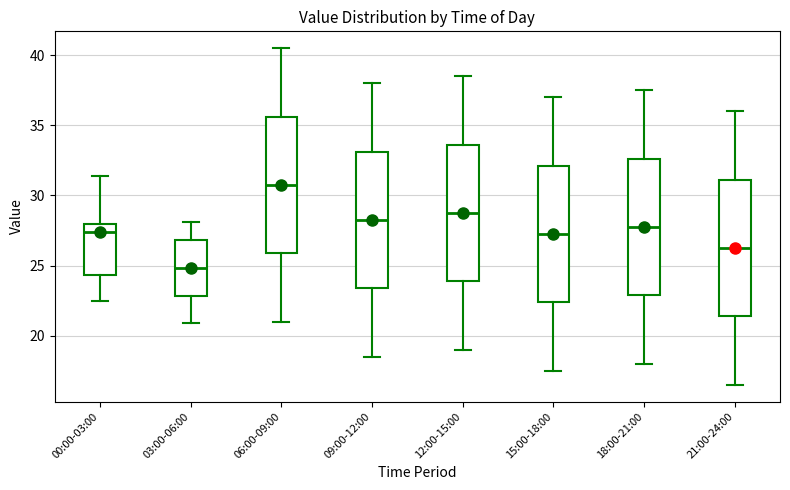

Reading left to right, read every box against the y-axis: the position of its median line, the range the box covers, and the ends of its whiskers. The values are not printed on the chart, so give them approximately, as read against the axis.

00:00-03:00: median 27.5, box 24.5 to 28.0, whiskers 22.5 to 31.5
03:00-06:00: median 25.0, box 23.0 to 27.0, whiskers 21.0 to 28.0
06:00-09:00: median 31.0, box 26.0 to 35.5, whiskers 21.0 to 40.5
09:00-12:00: median 28.5, box 23.5 to 33.0, whiskers 18.5 to 38.0
12:00-15:00: median 29.0, box 24.0 to 33.5, whiskers 19.0 to 38.5
15:00-18:00: median 27.5, box 22.5 to 32.0, whiskers 17.5 to 37.0
18:00-21:00: median 28.0, box 23.0 to 32.5, whiskers 18.0 to 37.5
21:00-24:00: median 26.5, box 21.5 to 31.0, whiskers 16.5 to 36.0